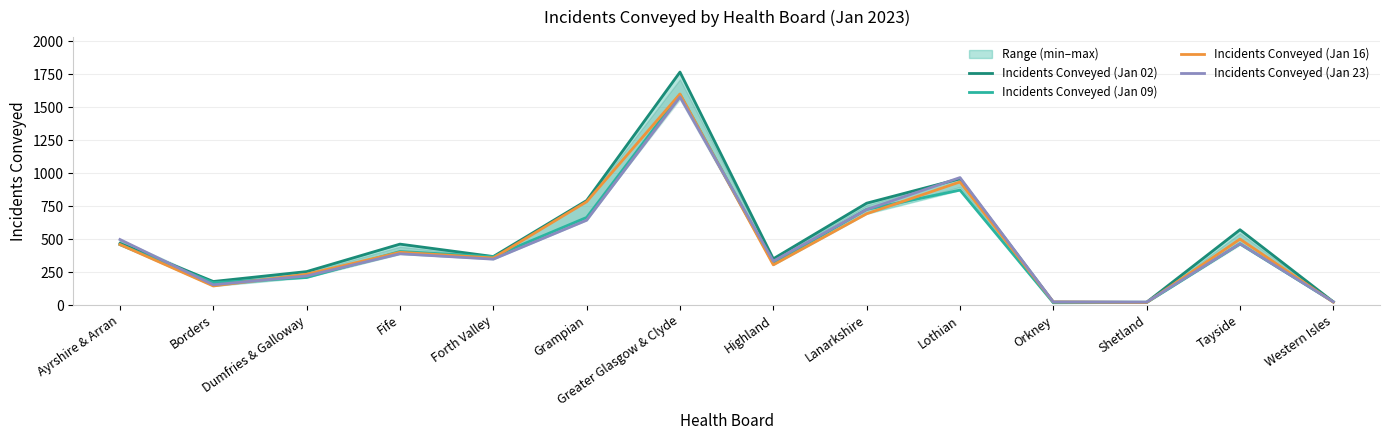

How many data points in Incidents Conveyed (Jan 23) are above 389?

6